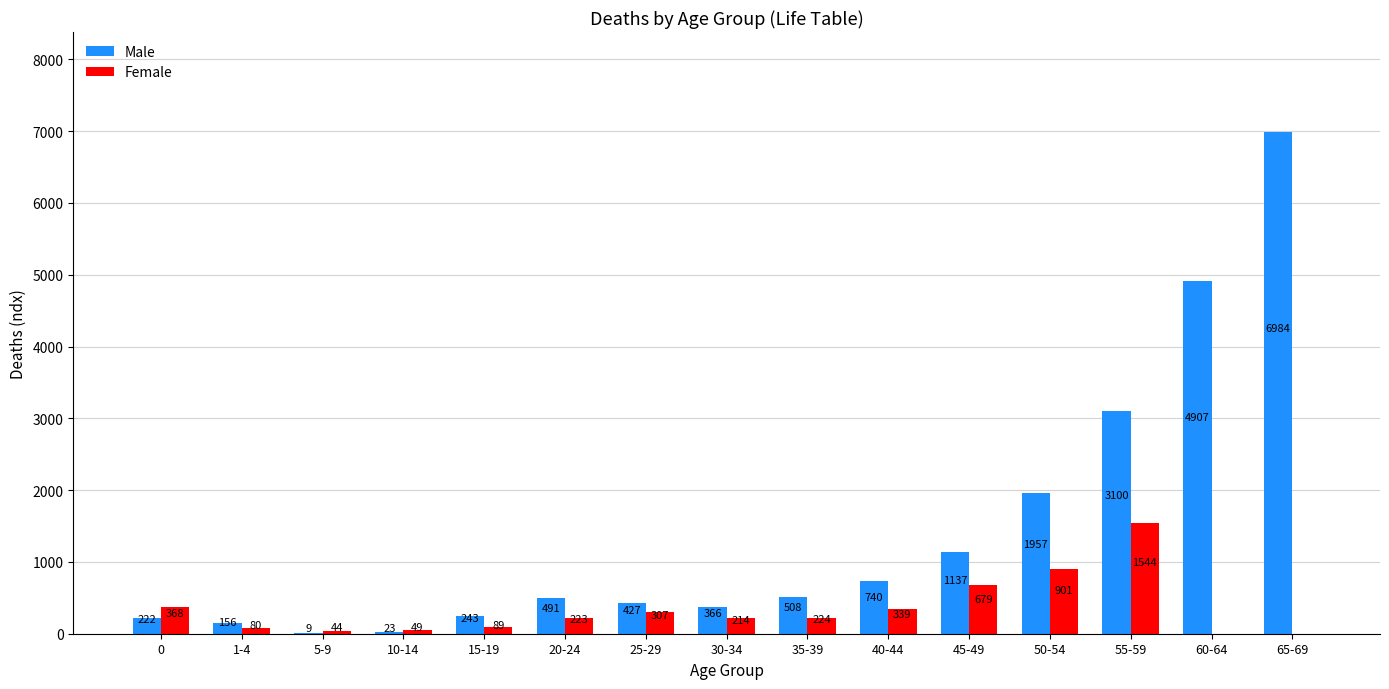

How many distinct data groups are displayed?

2